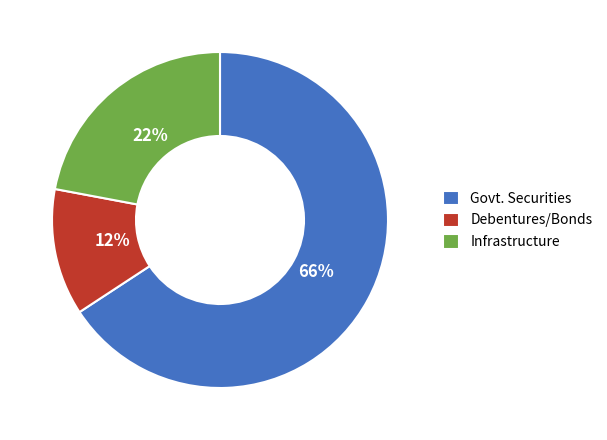

What is the largest slice in the pie chart?

Govt. Securities